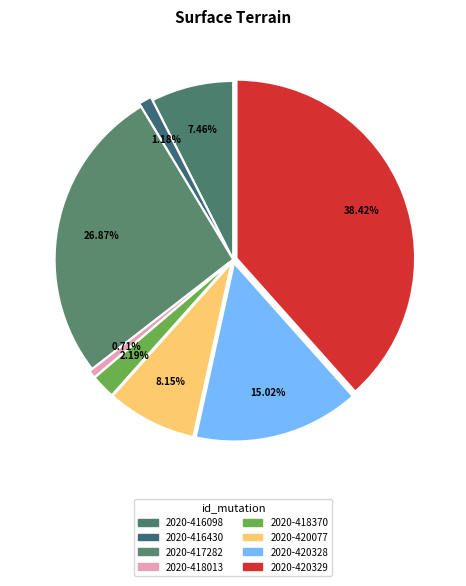

How many segments does this pie chart have?

8